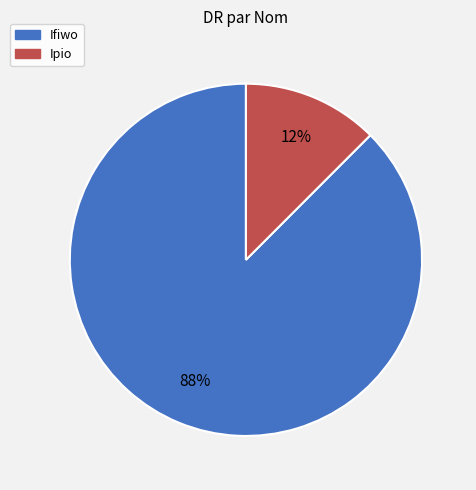

How many slices are in this pie chart?

2